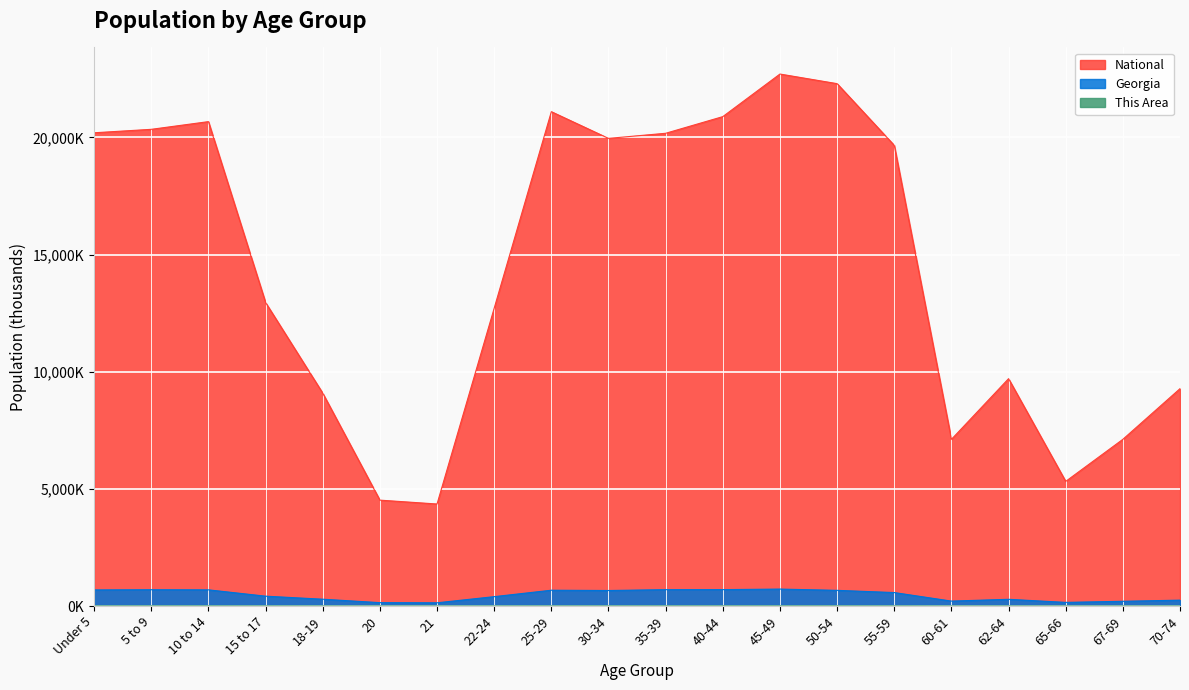

Reading left to right, transcribe all the data shown in this chart.

This Area: 3.7	4.0	4.1	2.7	1.5	0.7	0.6	1.7	2.9	3.5	4.2	4.2	4.6	4.0	3.1	1.0	1.3	0.8	1.0	1.3
Georgia: 686.8	695.2	689.7	419.9	290.1	143.5	137.3	399.4	673.9	661.6	698.1	699.5	722.7	668.6	573.6	209.9	286.1	154.6	201.4	250.4
National: 20201.4	20348.7	20677.2	12954.3	9086.1	4519.1	4354.3	12712.6	21101.8	19962.1	20179.6	20891.0	22708.6	22298.1	19664.8	7113.7	9704.2	5319.9	7115.4	9278.2